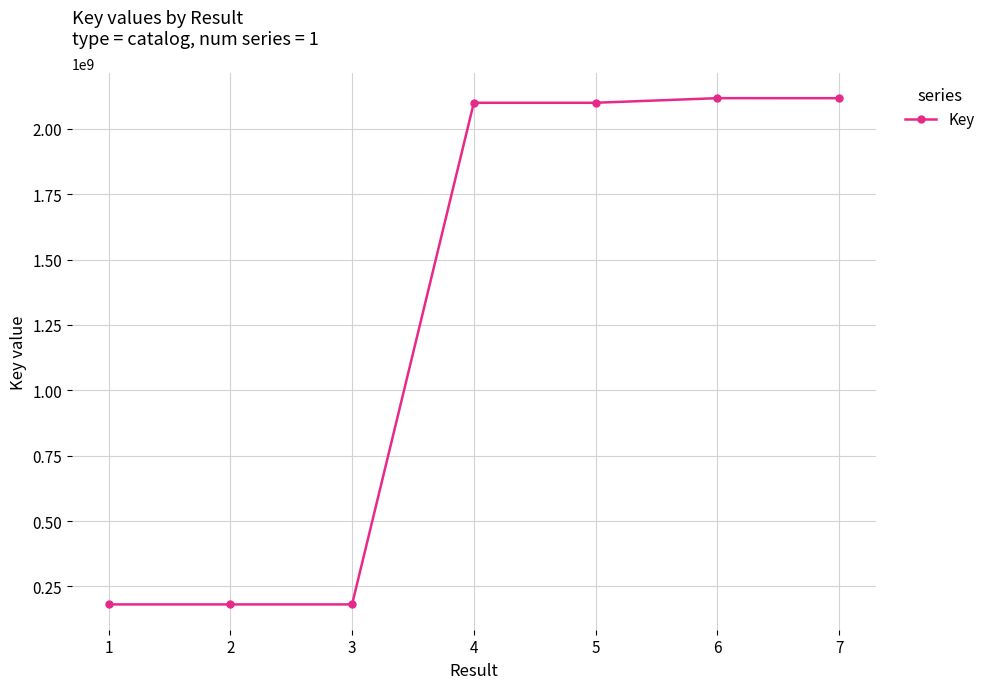

Between 4 and 2, which is larger?

4